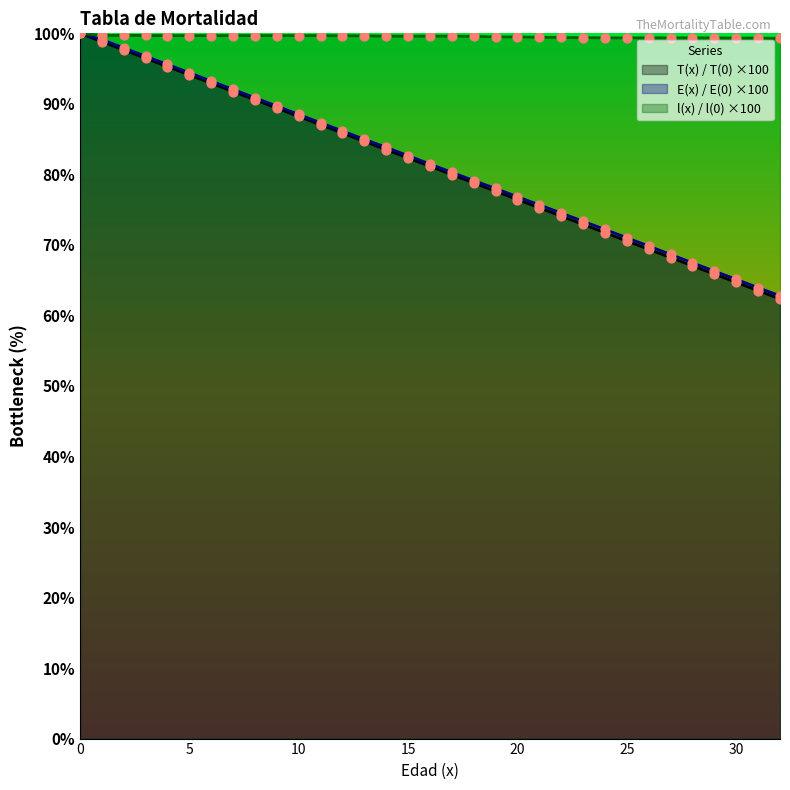

Which series has the largest total across all categories?

l(x) / l(0) ×100